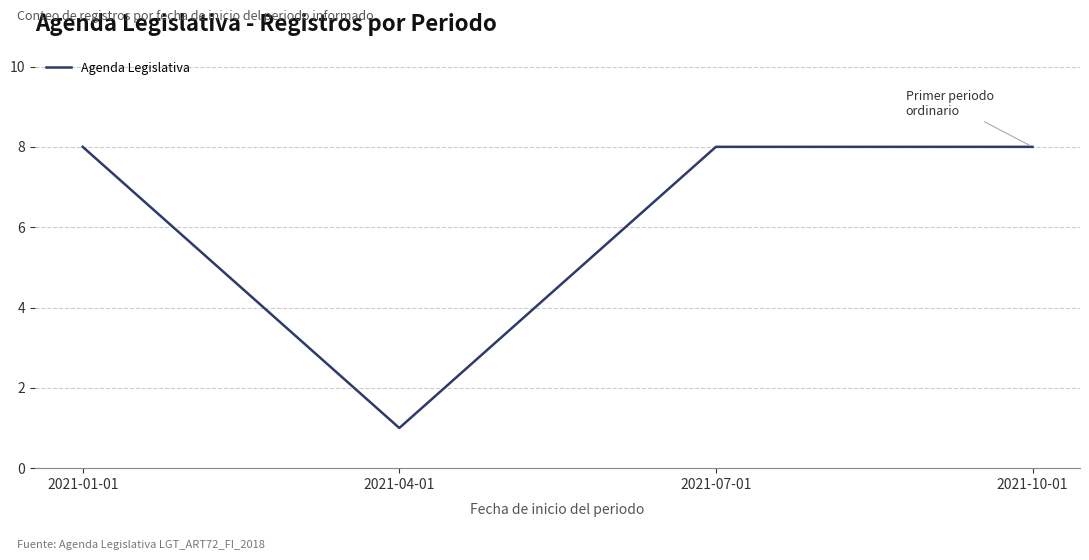

How many lines are shown in the chart?

1